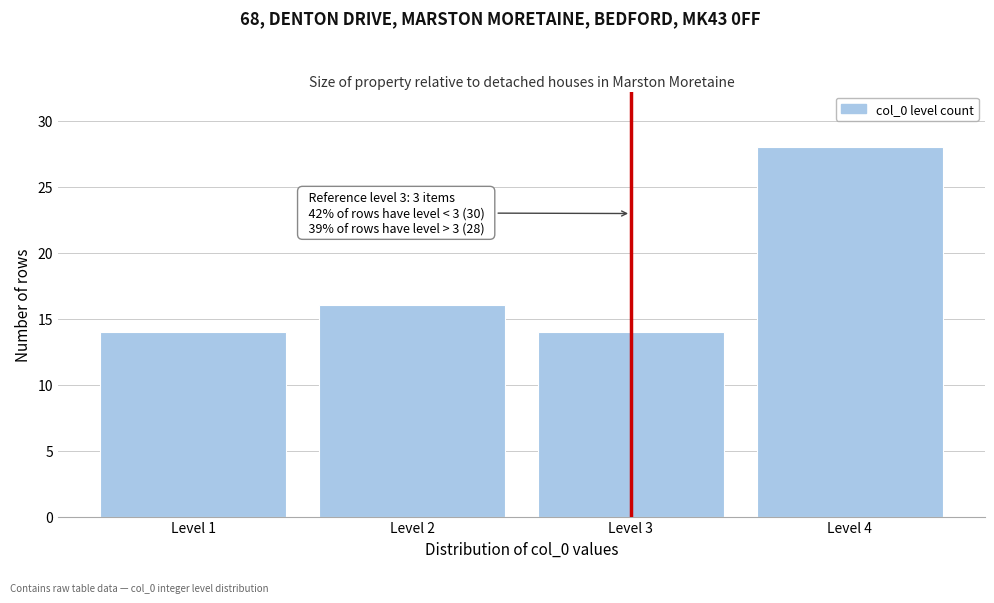

Reading right to left, transcribe all the data shown in this chart.

Level 4=28	Level 3=14	Level 2=16	Level 1=14